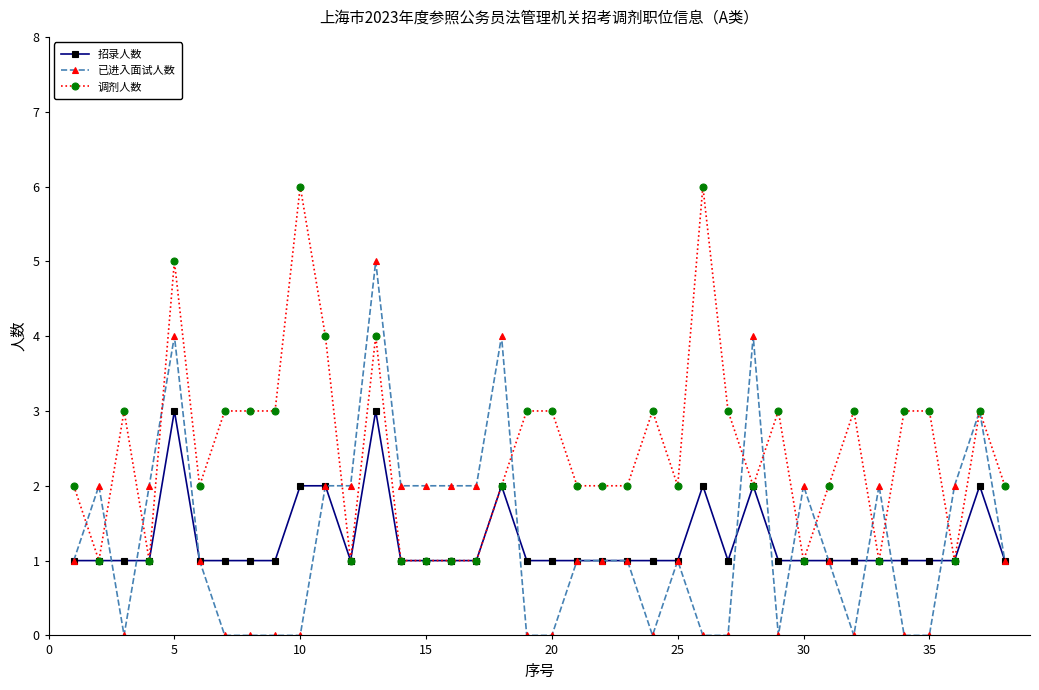

How many distinct data groups are displayed?

3